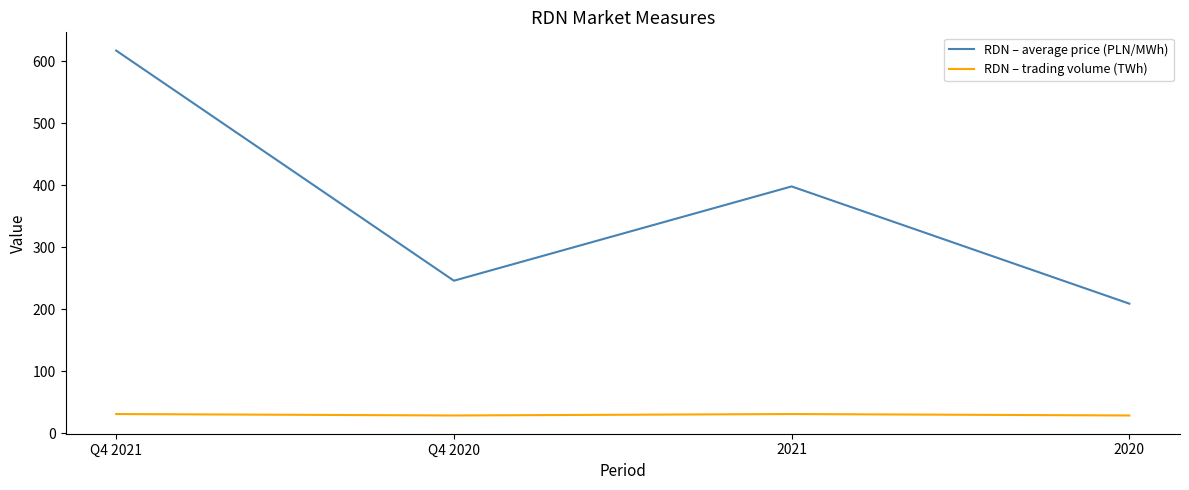

Which category has the lowest value in the RDN – average price (PLN/MWh) series?

2020